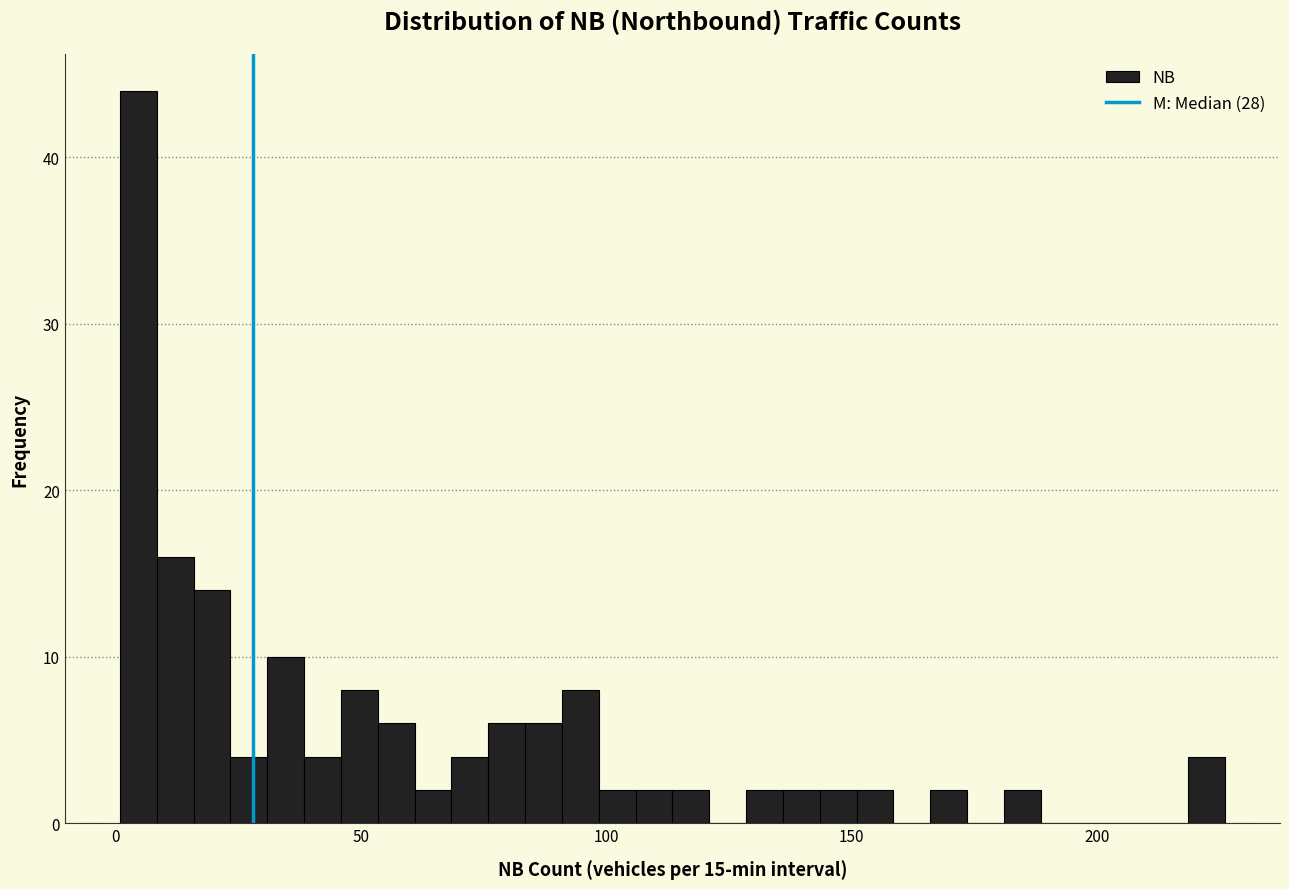

Read against the x-axis, roughly where is the centre of the tallest bar?

5